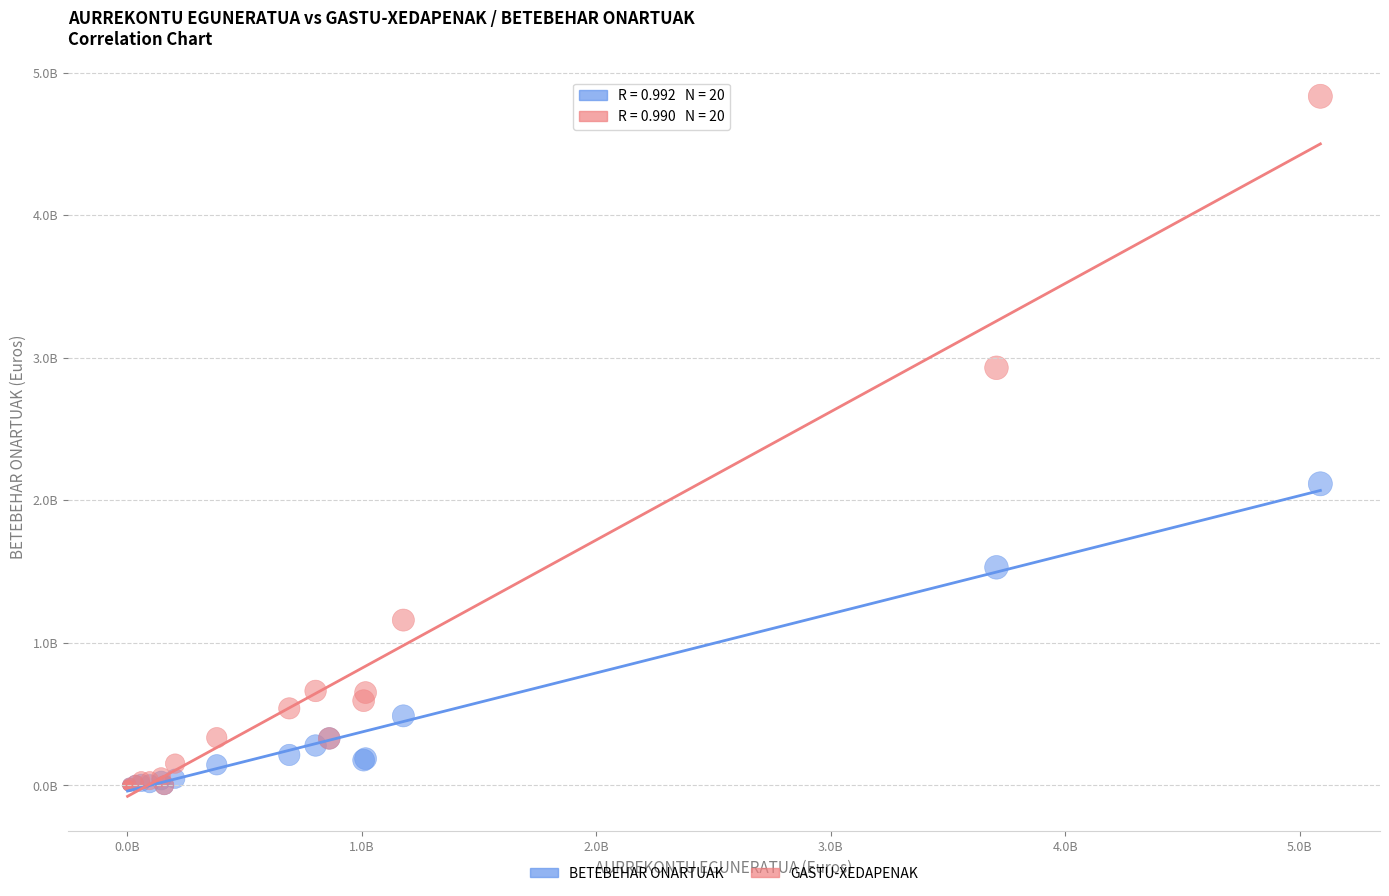

What are all the series names shown in the legend?

BETEBEHAR ONARTUAK, GASTU-XEDAPENAK